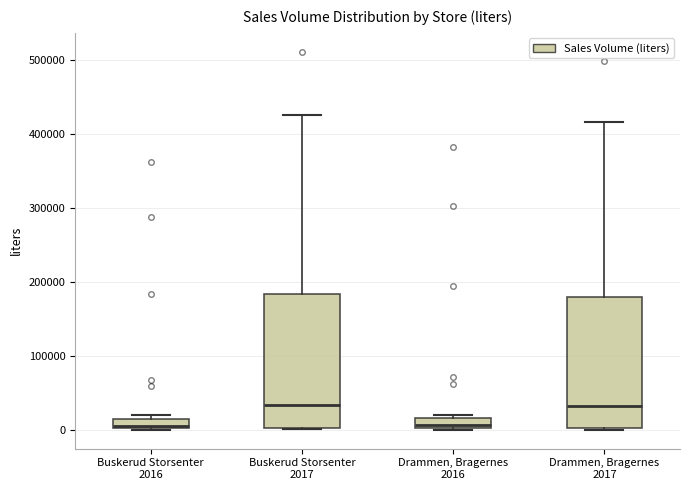

Where is the lower edge of the box for Buskerud Storsenter 2016 on the y-axis? The values are not printed on the chart, so give them approximately, as read against the axis.

0